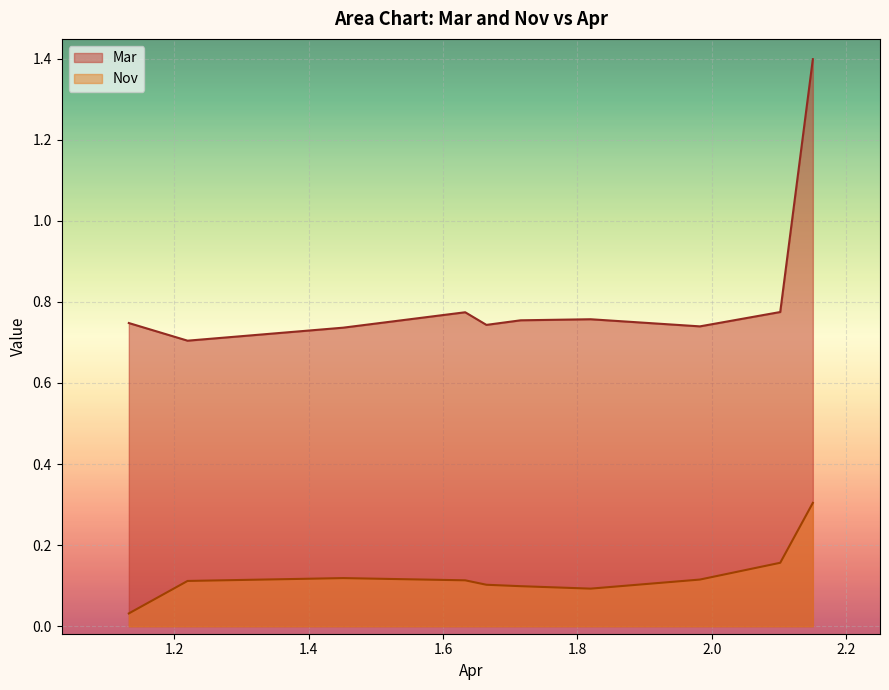

List the series in order of their peak value, highest first.

Mar, Nov